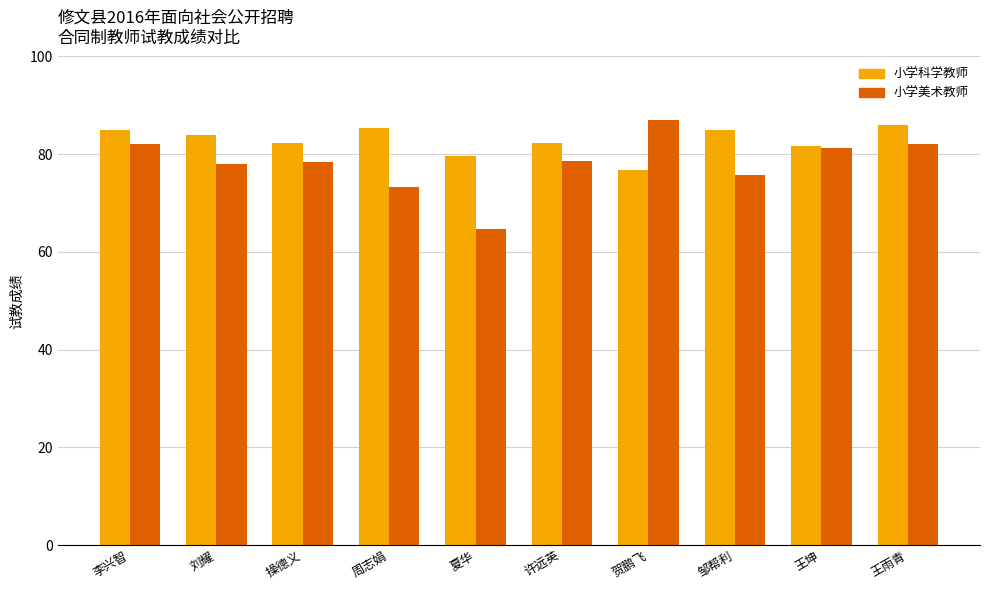

What is the maximum value shown in the chart?

87.0